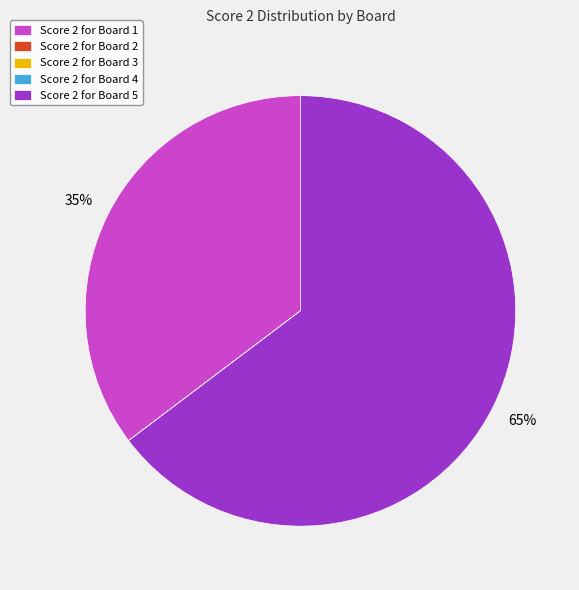

To the nearest percent, what percentage of the pie is Score 2 for Board 1?

35%